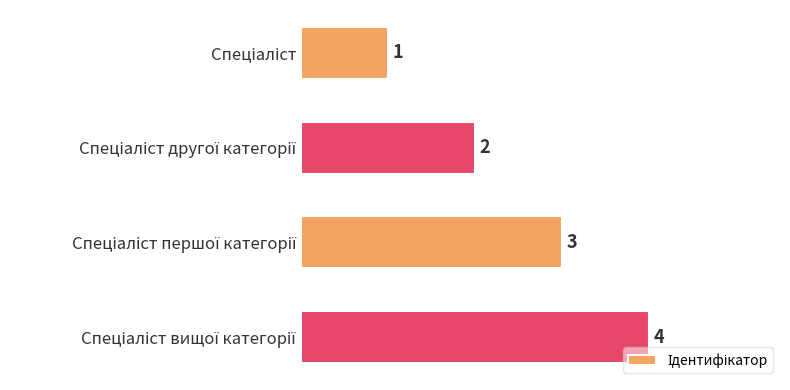

What is the value of the 4th bar from the top?

4